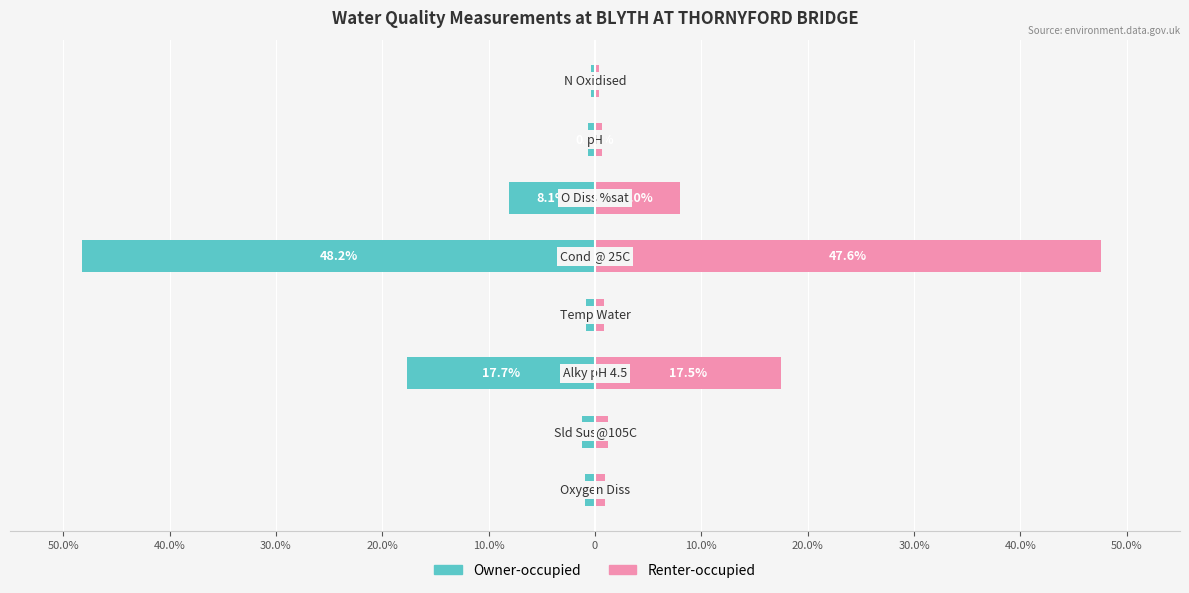

What is the average value of the Renter-occupied series?

9.6